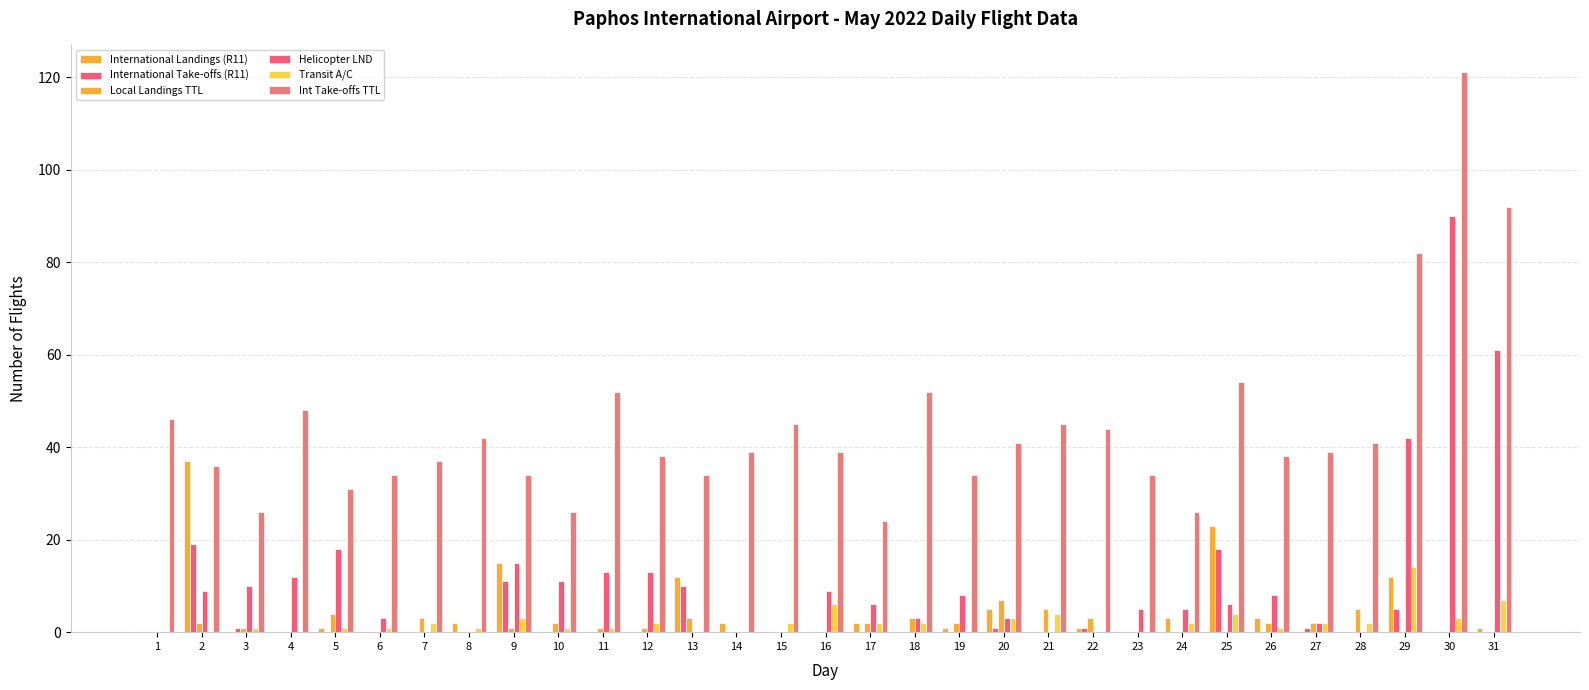

What is the total value across all series at 13?

59